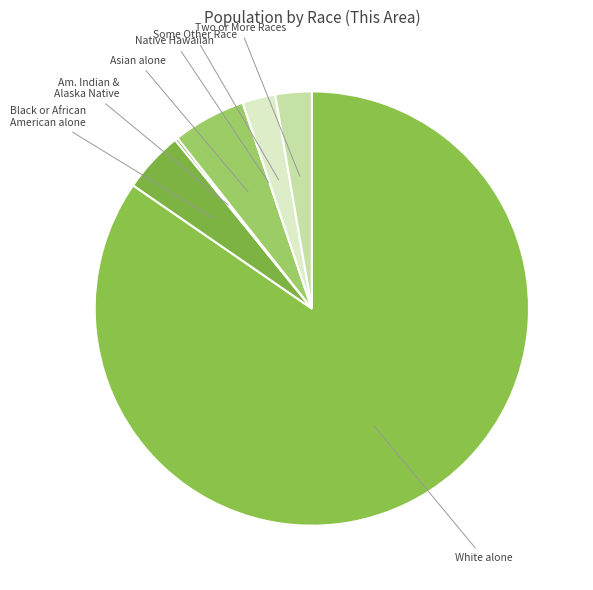

Does any single category account for the majority?

Yes